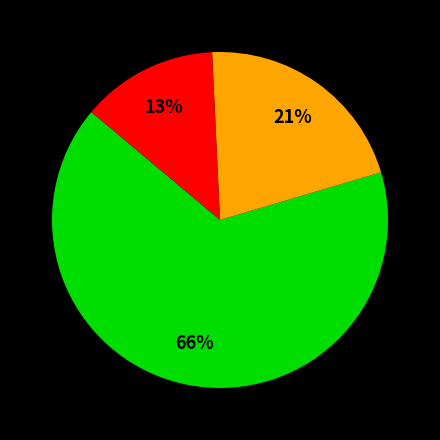

Is there any slice that represents more than half of the pie?

Yes